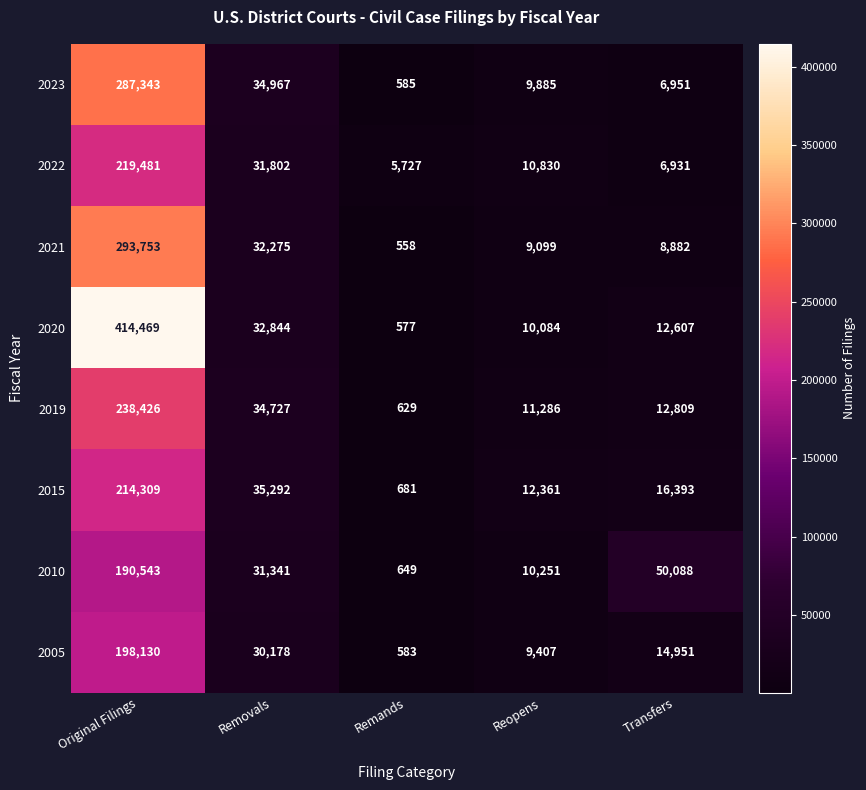

Which series has the largest range (max minus min)?

2020